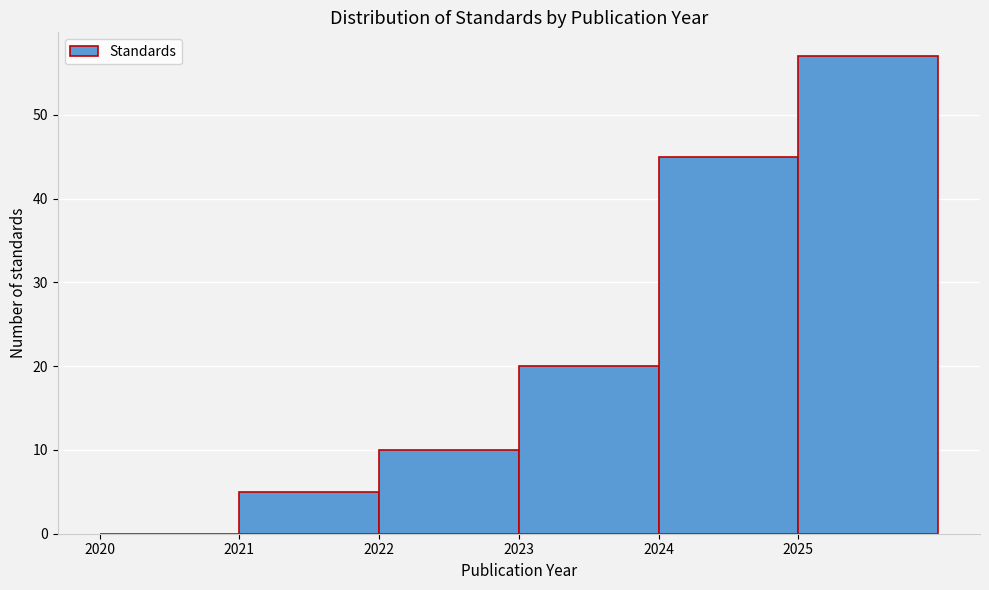

How tall is the bar that spans 2024 to 2025 on the x-axis? The values are not printed on the chart, so give them approximately, as read against the axis.

45